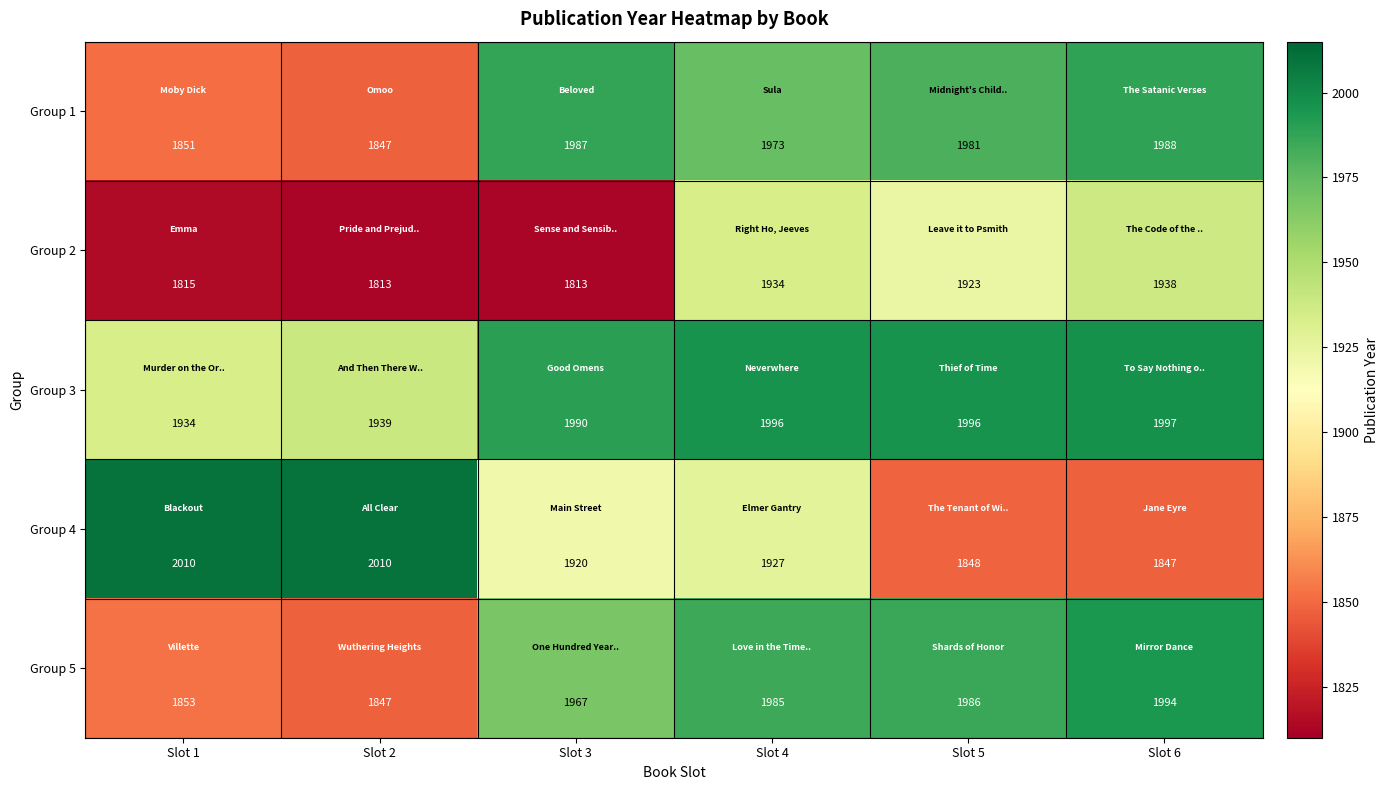

The value of Group 1 at Slot 4 is 1973. True or false?

True